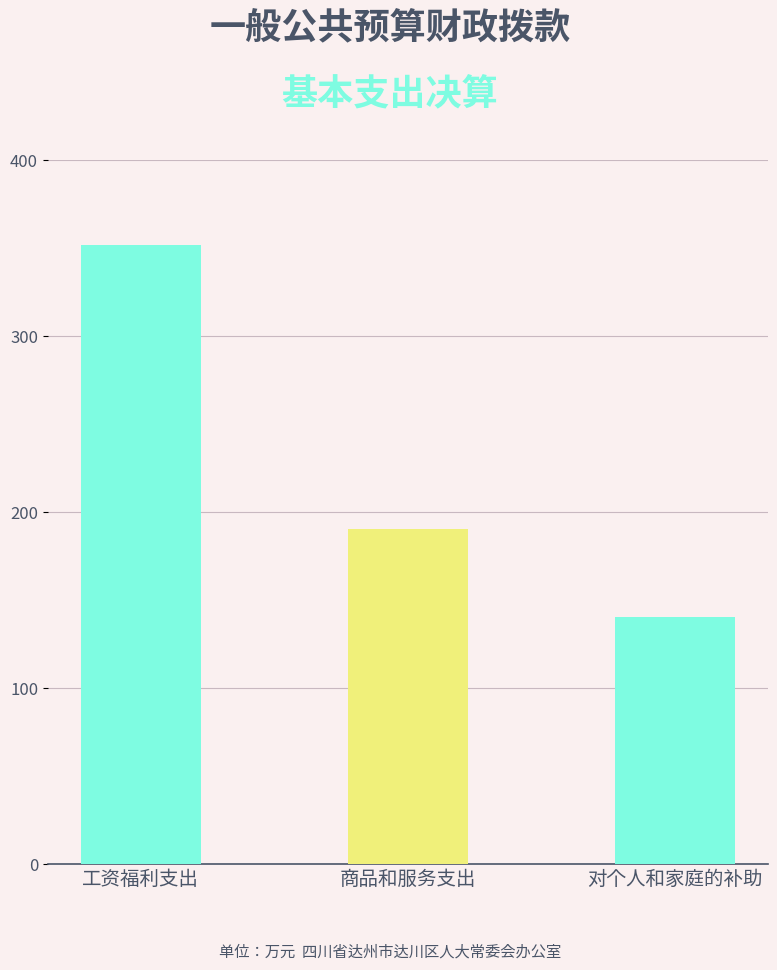

The chart shows a value of 622.0 at 工资福利支出. True or false?

False